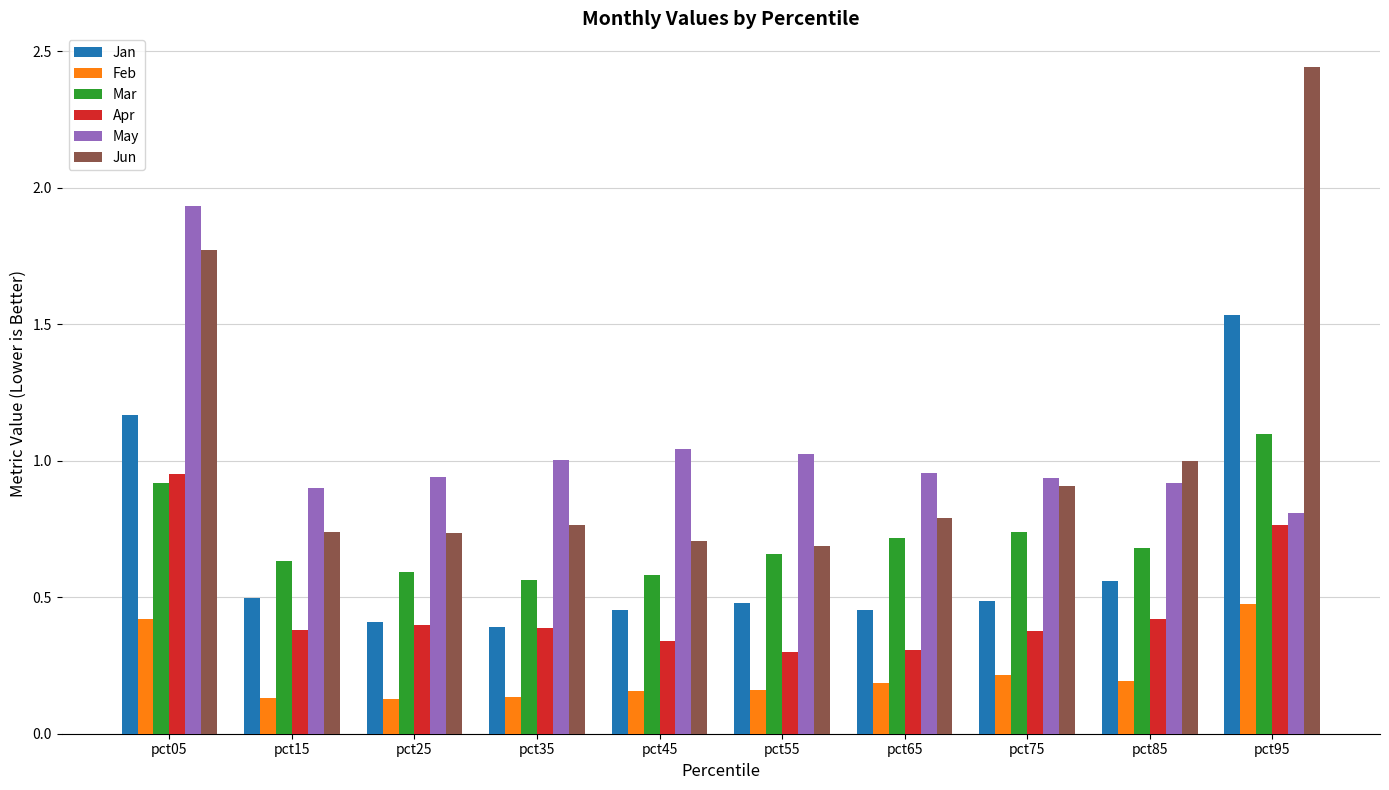

Are the bars horizontal?

No